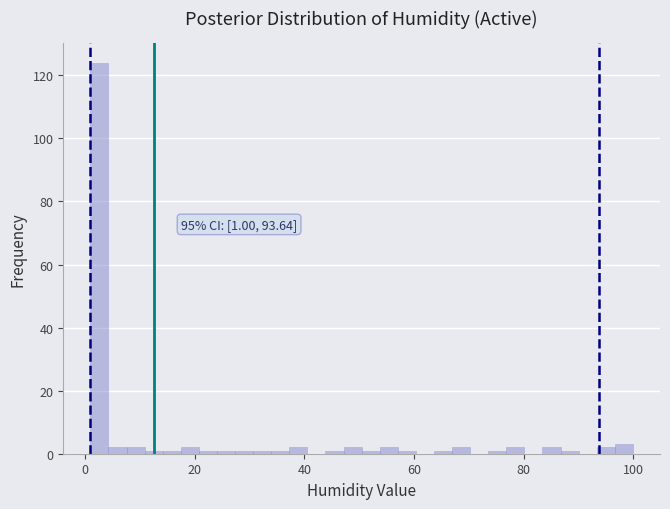

Around what value on the x-axis is the tallest bar? Give the approximate position of its centre, as read against the axis.

2